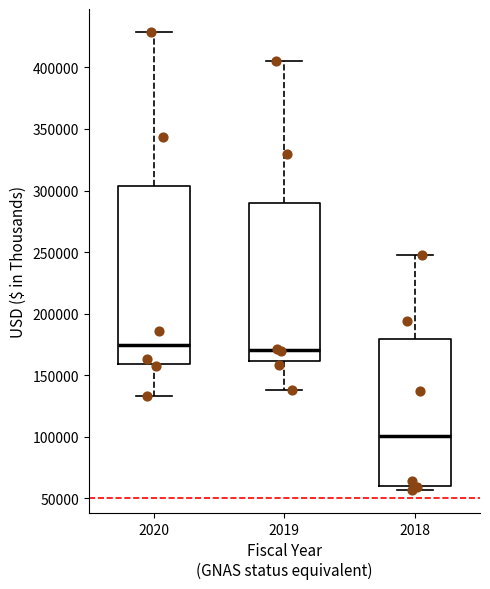

Where does the upper whisker of the box at x = 2019 end on the y-axis? The values are not printed on the chart, so give them approximately, as read against the axis.

405000